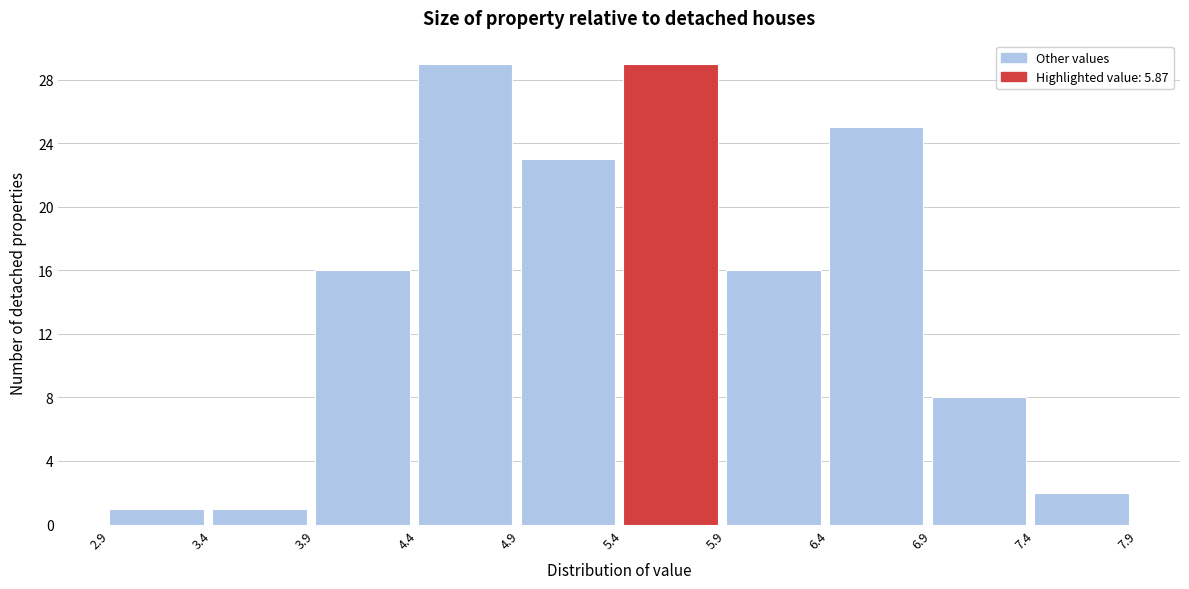

How tall is the bar that spans 2.9 to 3.4 on the x-axis? The values are not printed on the chart, so give them approximately, as read against the axis.

1